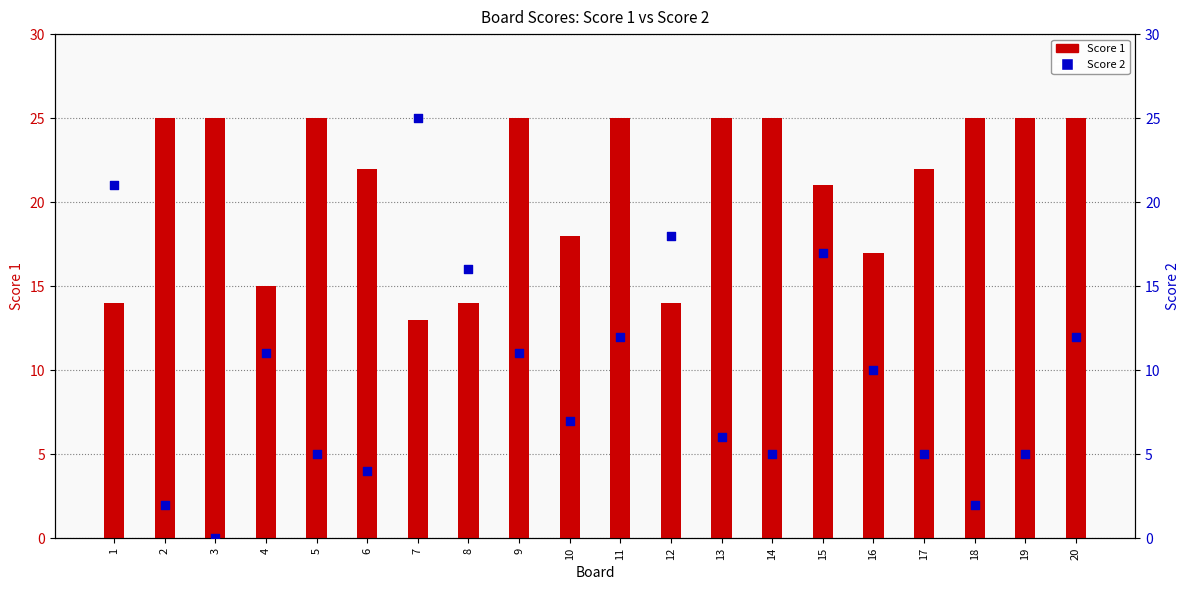

Which series has the largest total across all categories?

Score 1